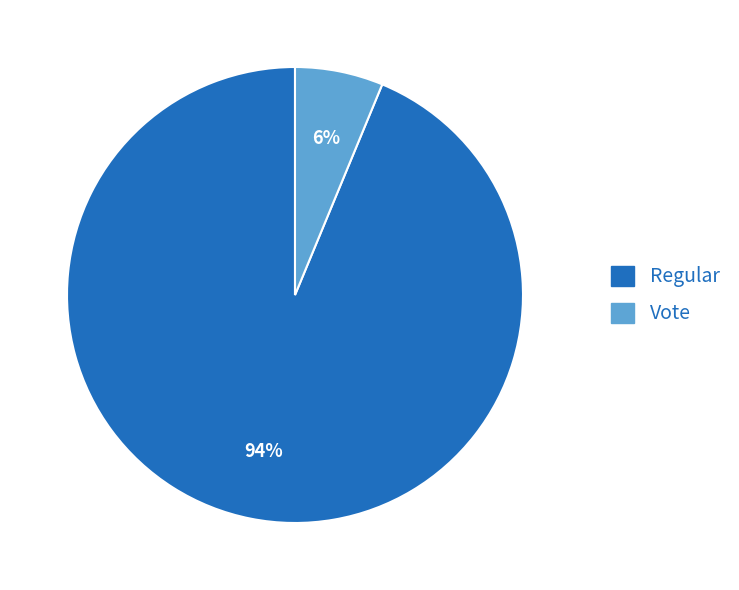

Do Vote and Regular together represent more than half of the pie?

Yes